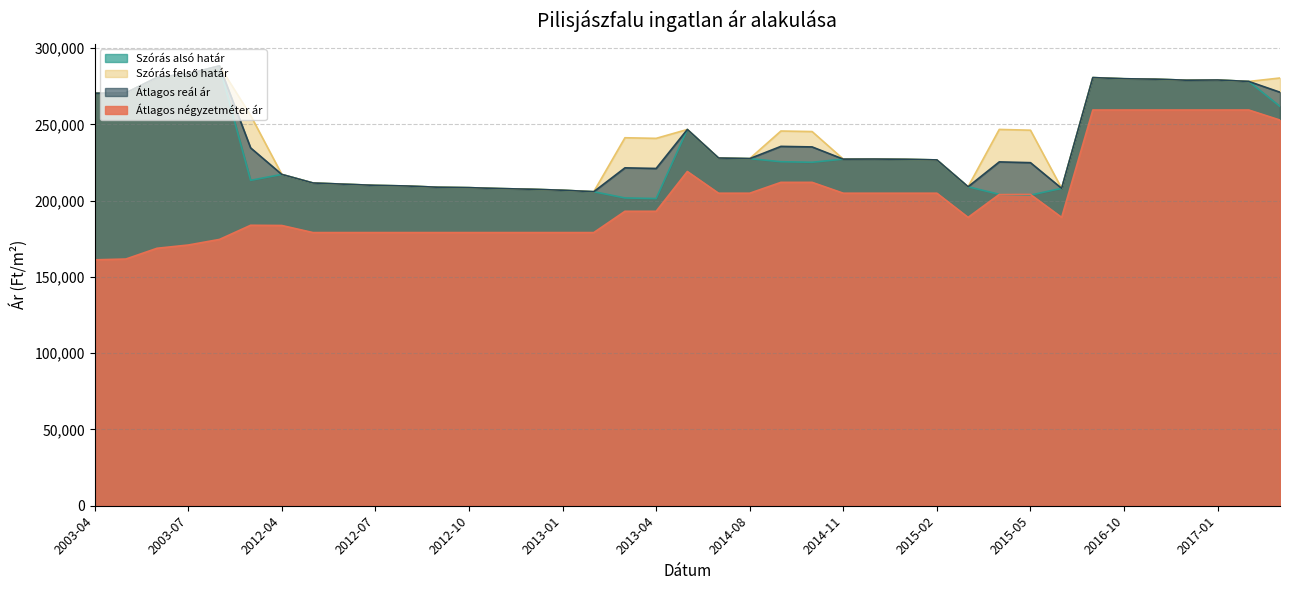

Which series has the widest spread of values?

Átlagos négyzetméter ár